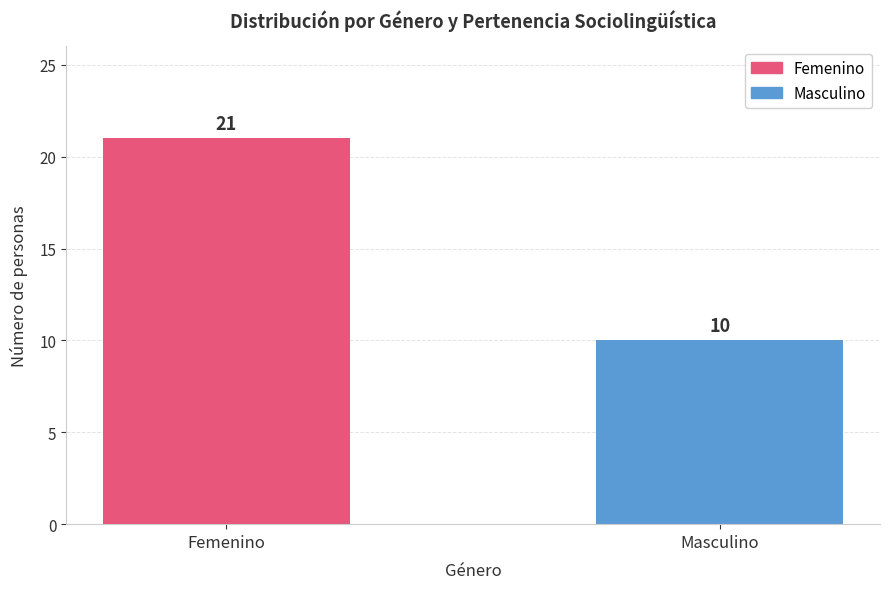

What is the label of the 1st bar from the right?

Masculino